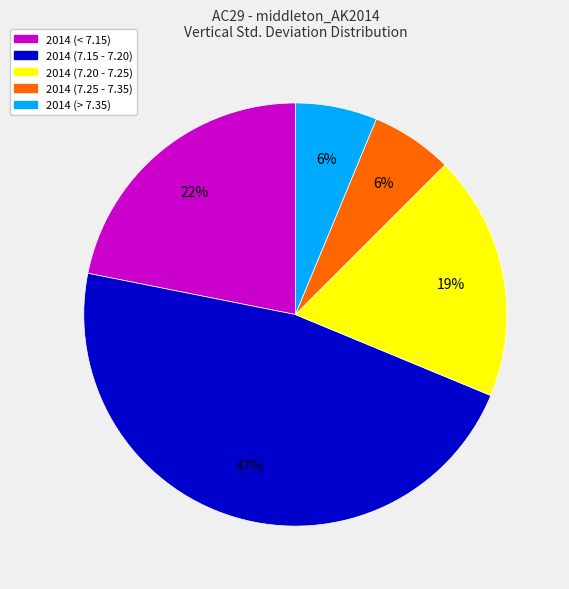

Does any single category account for the majority?

No